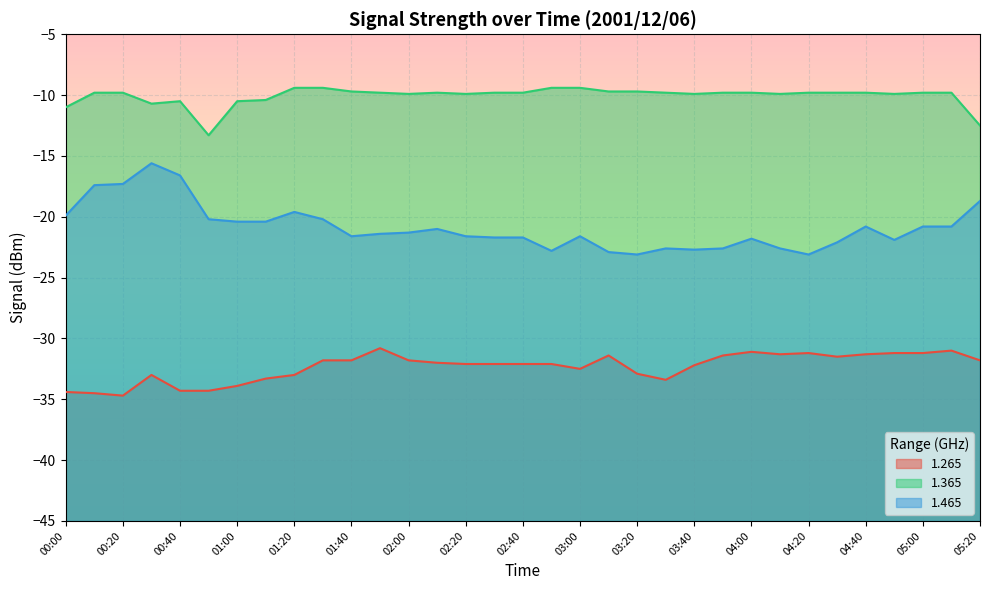

Is it true that 1.365 equals -3.7 at 02:10?

False